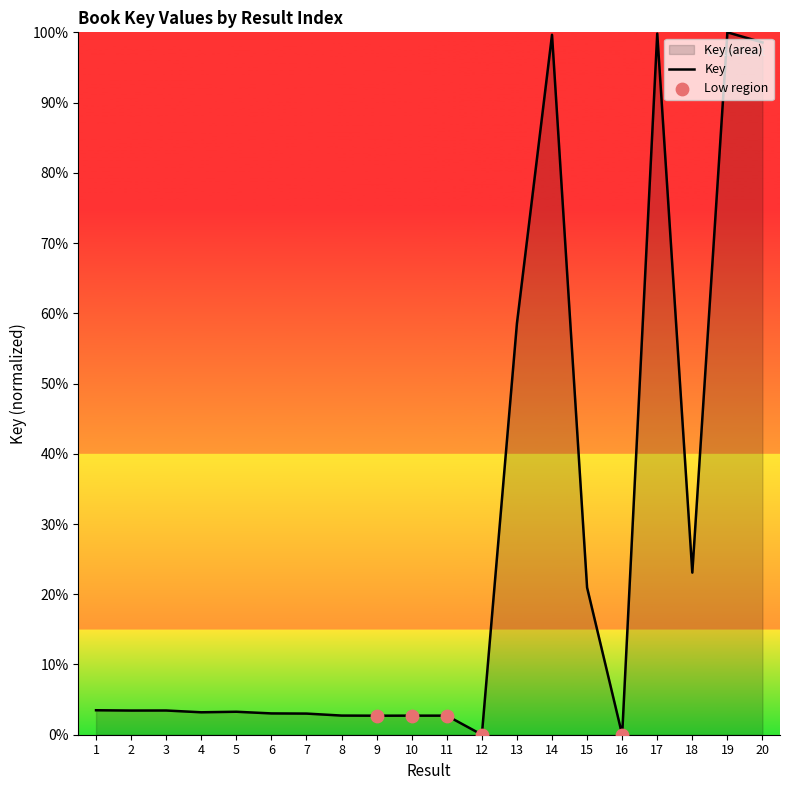

Between 2 and 11, which is larger?

2